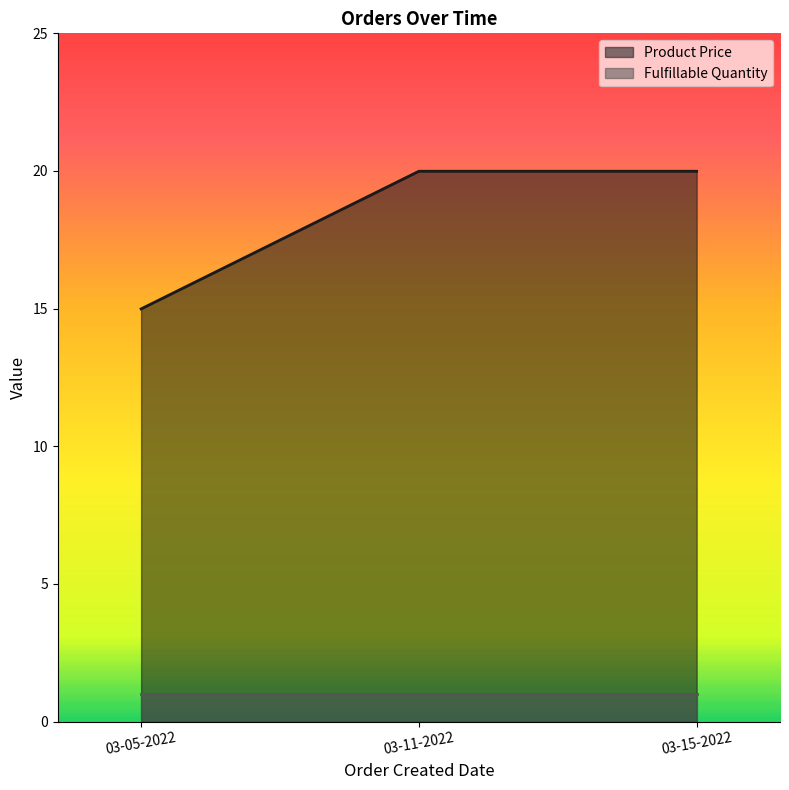

What is the difference between the second highest and minimum values?

5.0